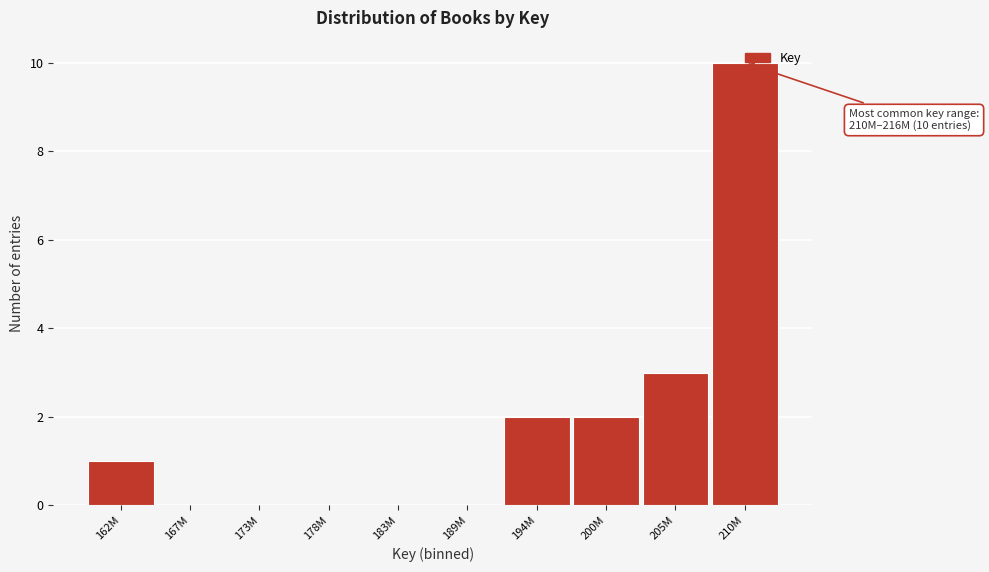

What is the approximate value at 205M, to the nearest 5?

5